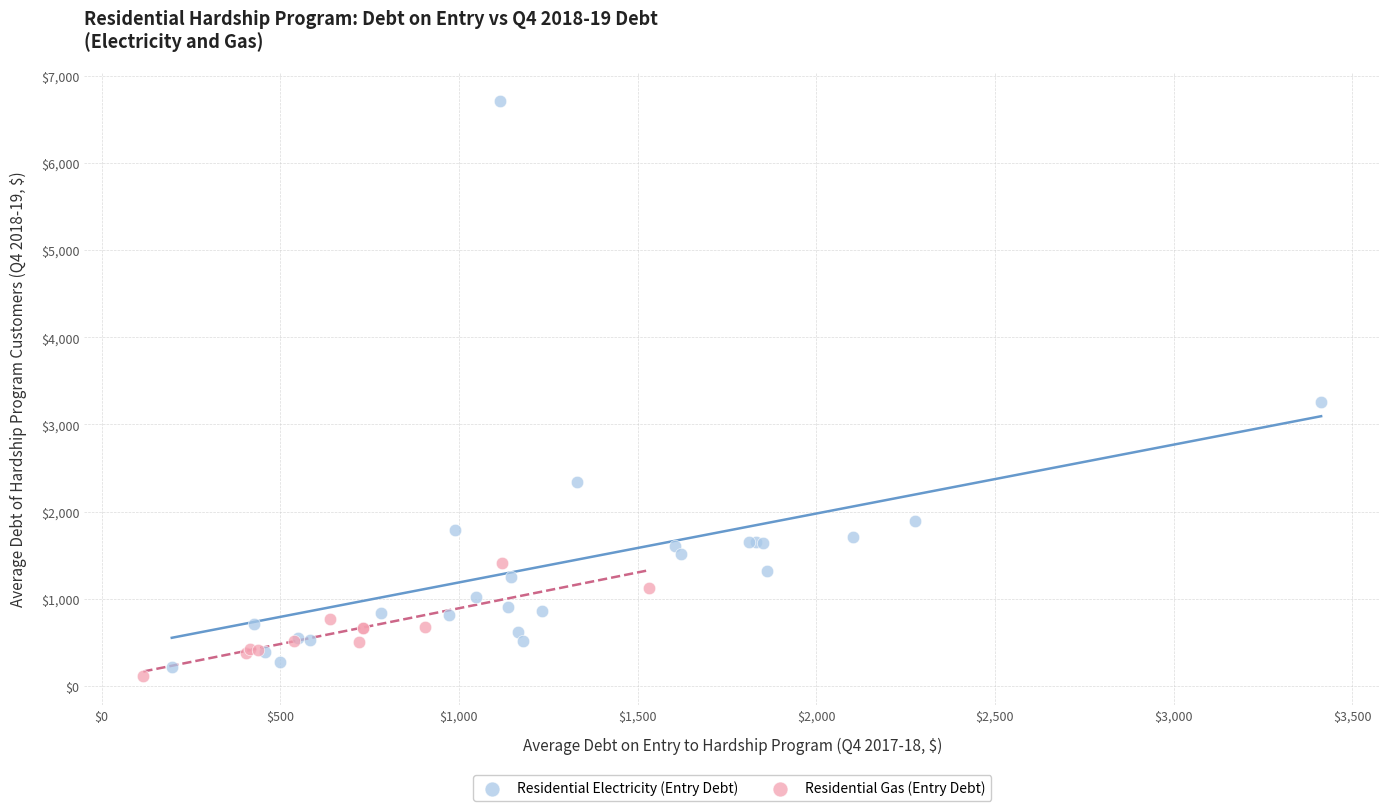

Which series contains the highest Y value?

Residential Electricity (Entry Debt)